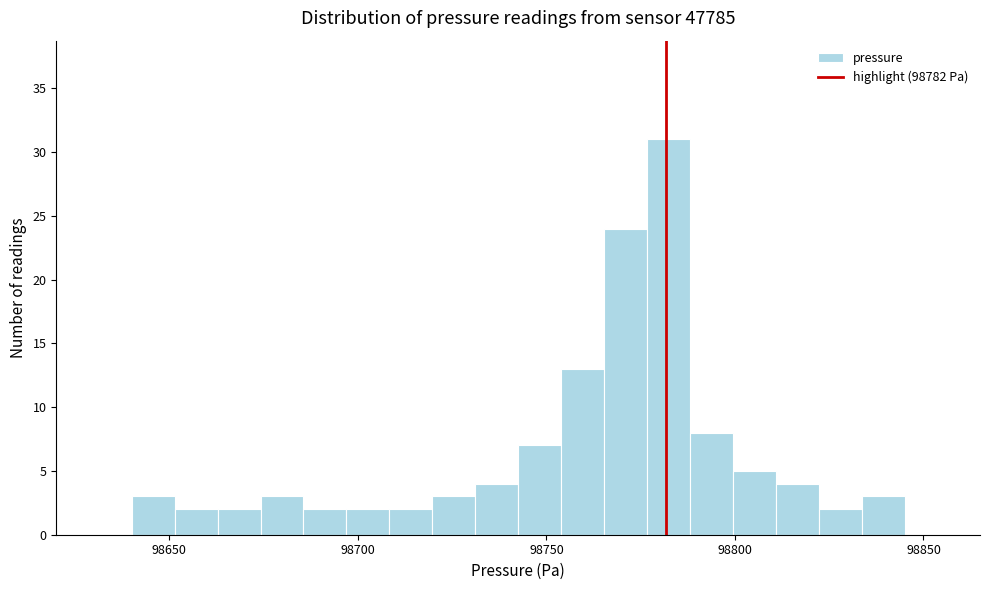

Read against the x-axis, roughly where is the centre of the tallest bar?

98780